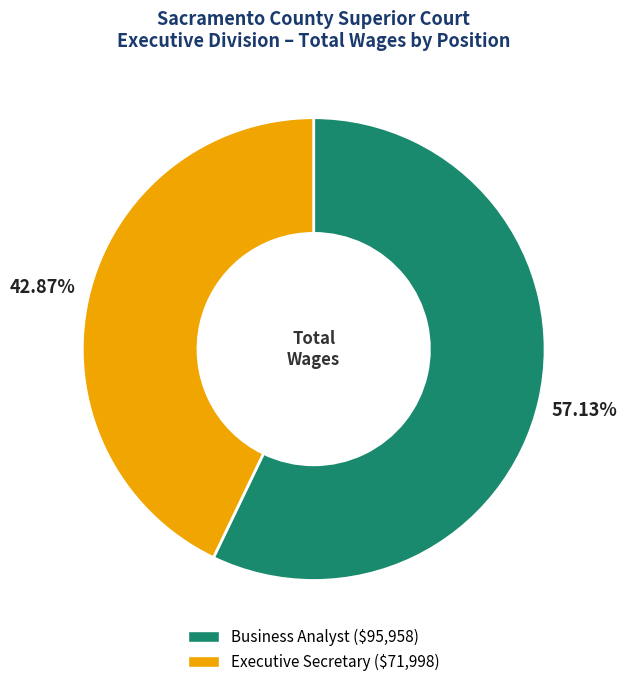

To the nearest percent, what is the difference between the largest and smallest slice percentages?

14%